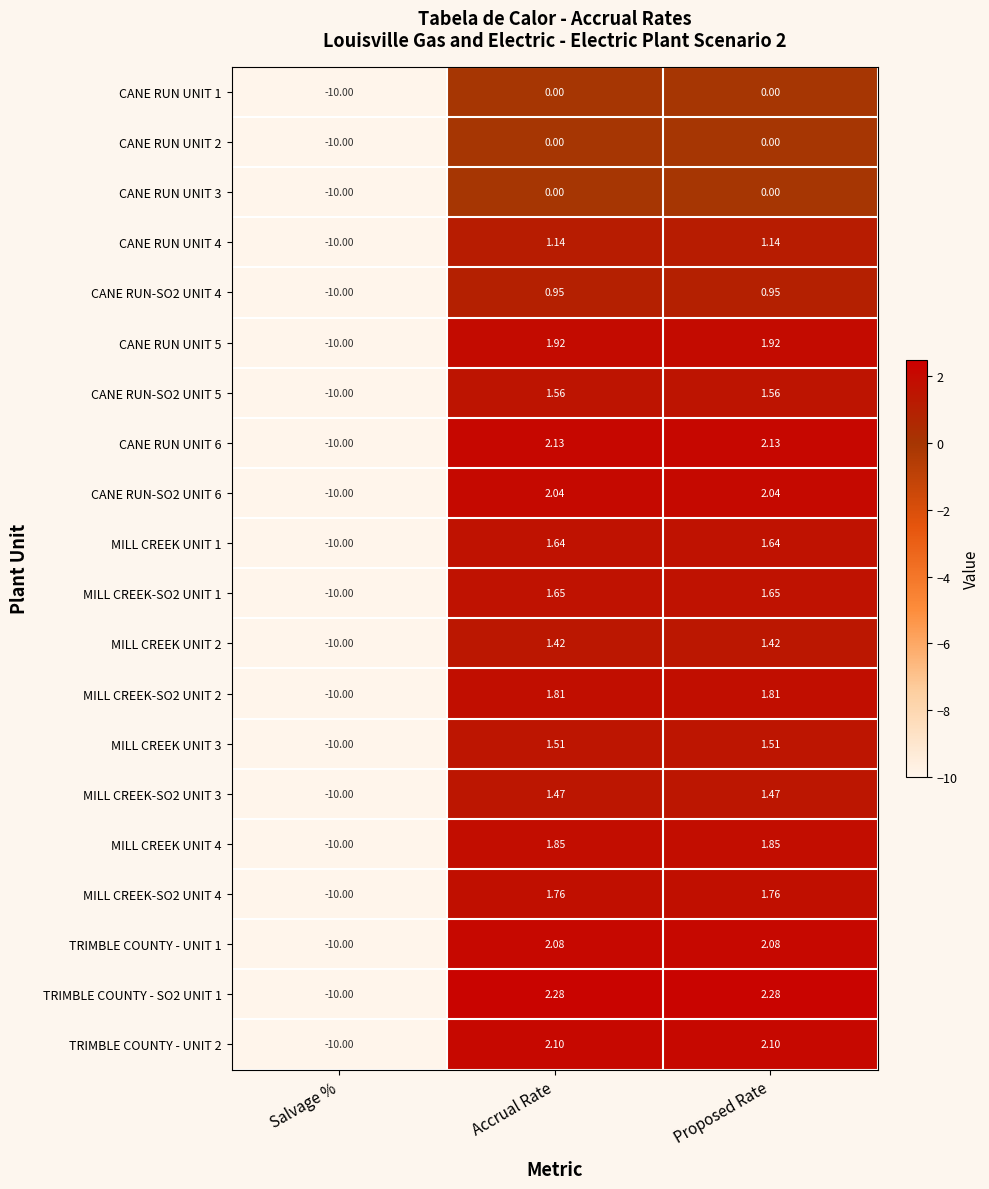

At which category does the chart reach its minimum across all series?

Salvage %